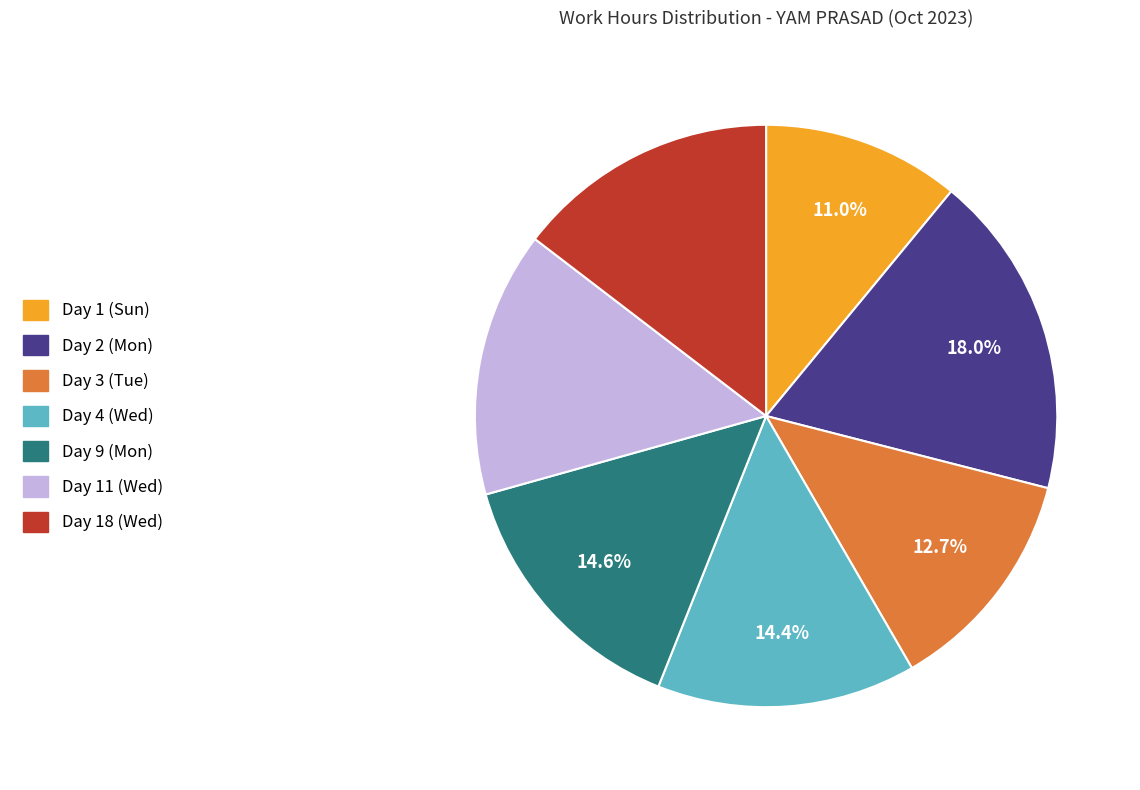

What percentage is NOT represented by Day 9 (Mon)?

85.4%